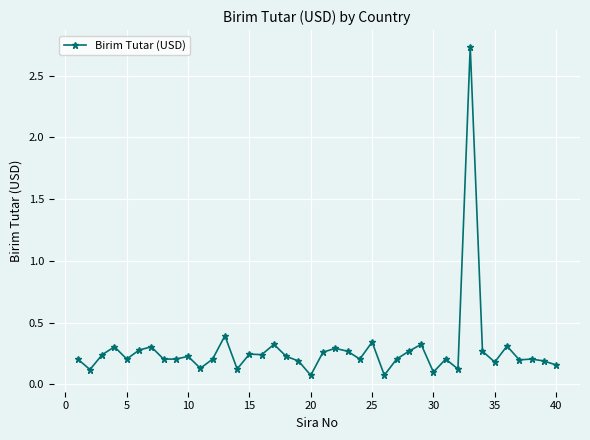

How many data points does each series have?

40